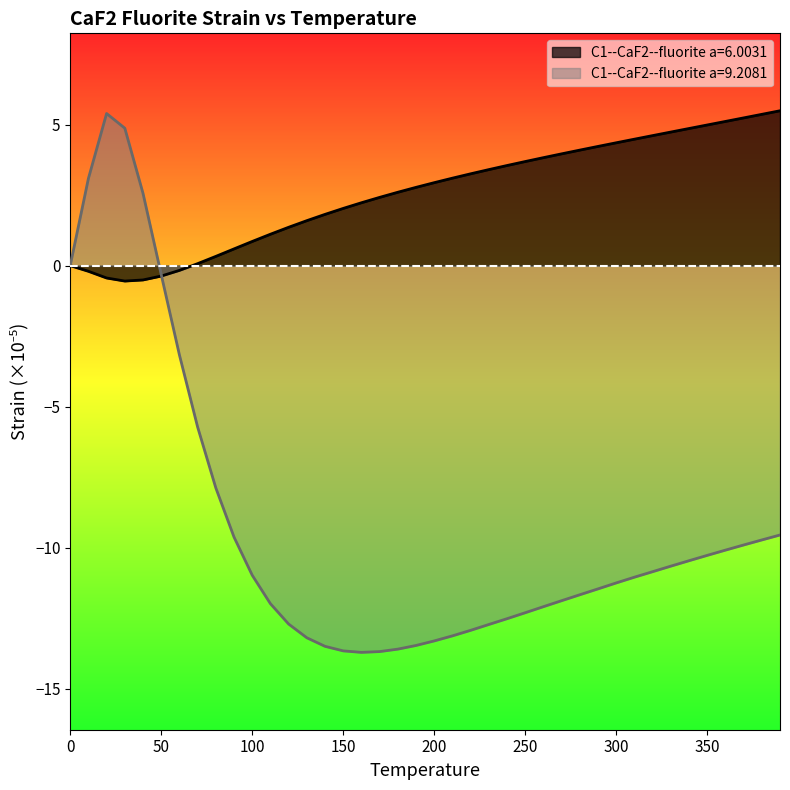

Between 60.0 and 370.0, which series saw the biggest shift?

C1--CaF2--fluorite a=9.2081